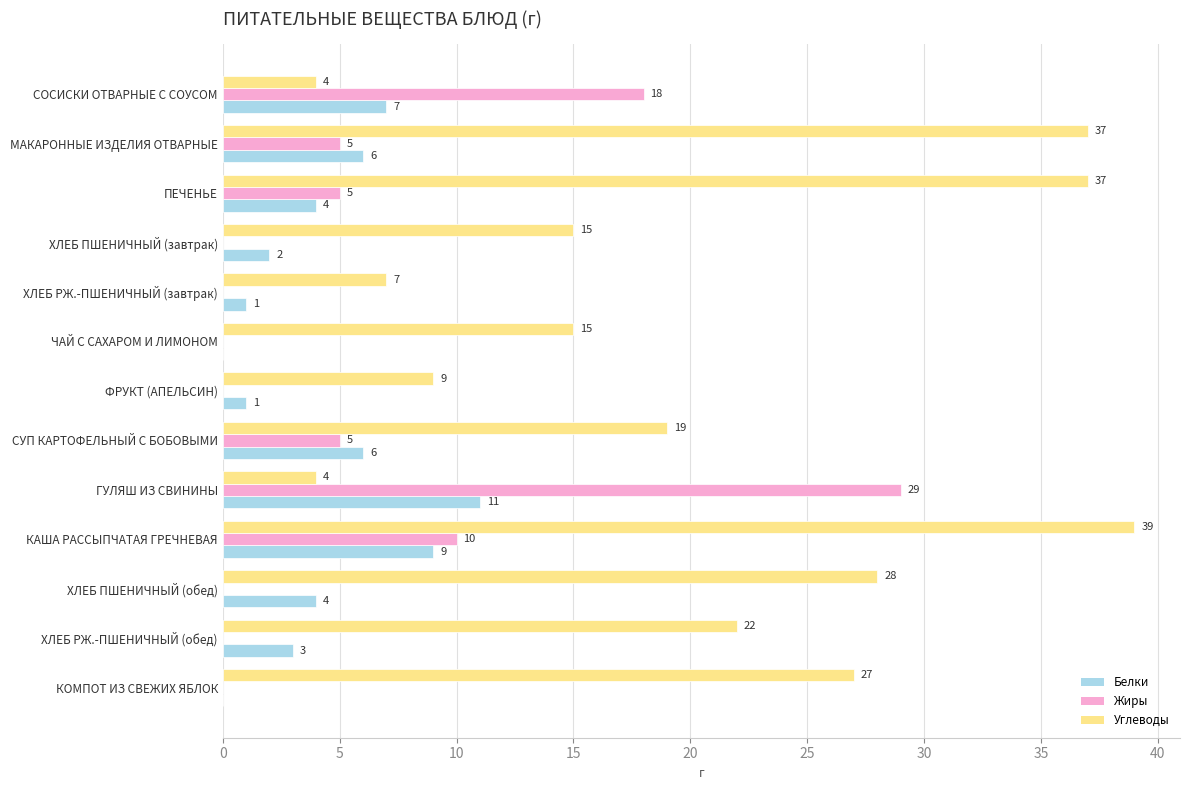

The value of Белки at КОМПОТ ИЗ СВЕЖИХ ЯБЛОК is 0. True or false?

True